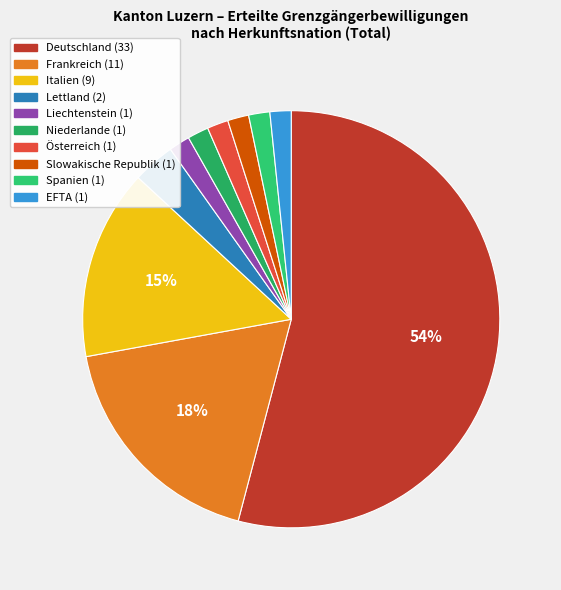

What is the ratio of the value at EFTA to the value at Frankreich?

0.1